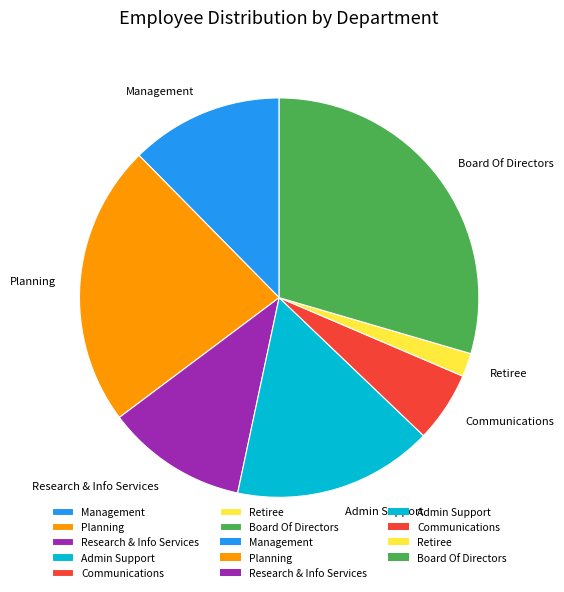

Count the number of slices in the pie.

7